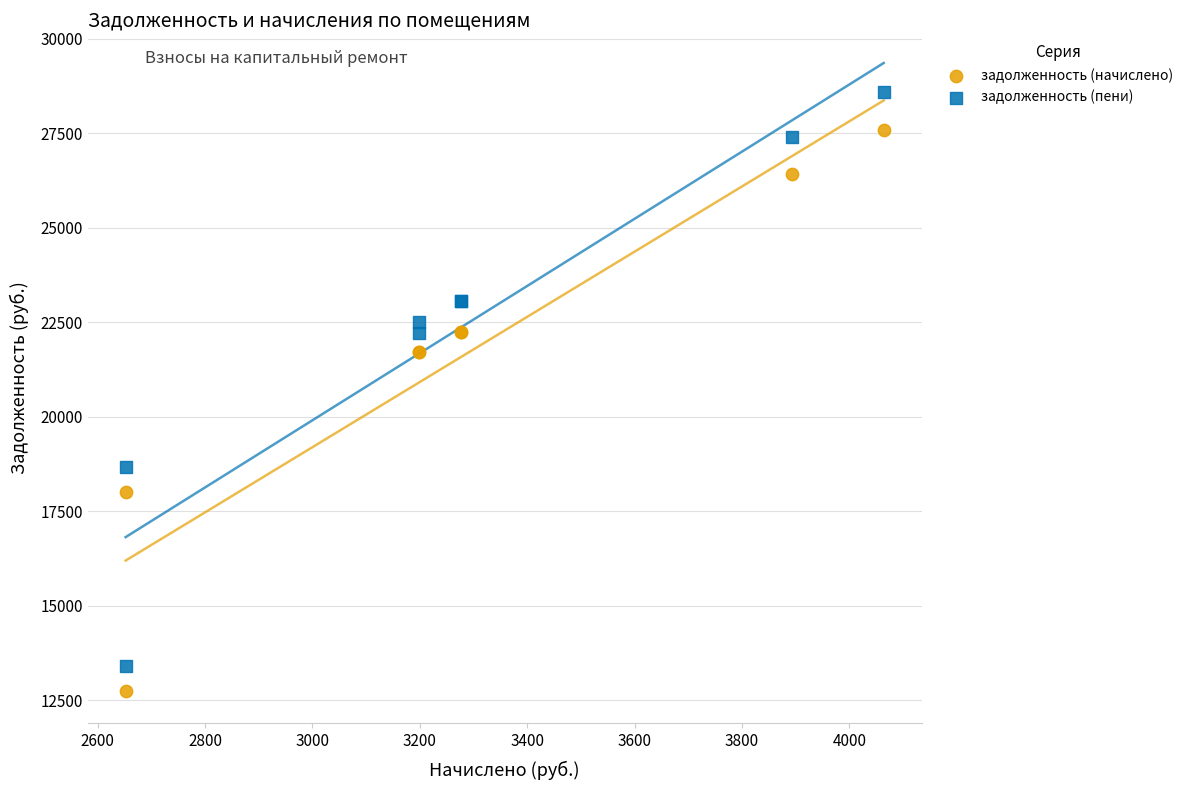

Which series has the largest Y range (max minus min)?

задолженность (пени)